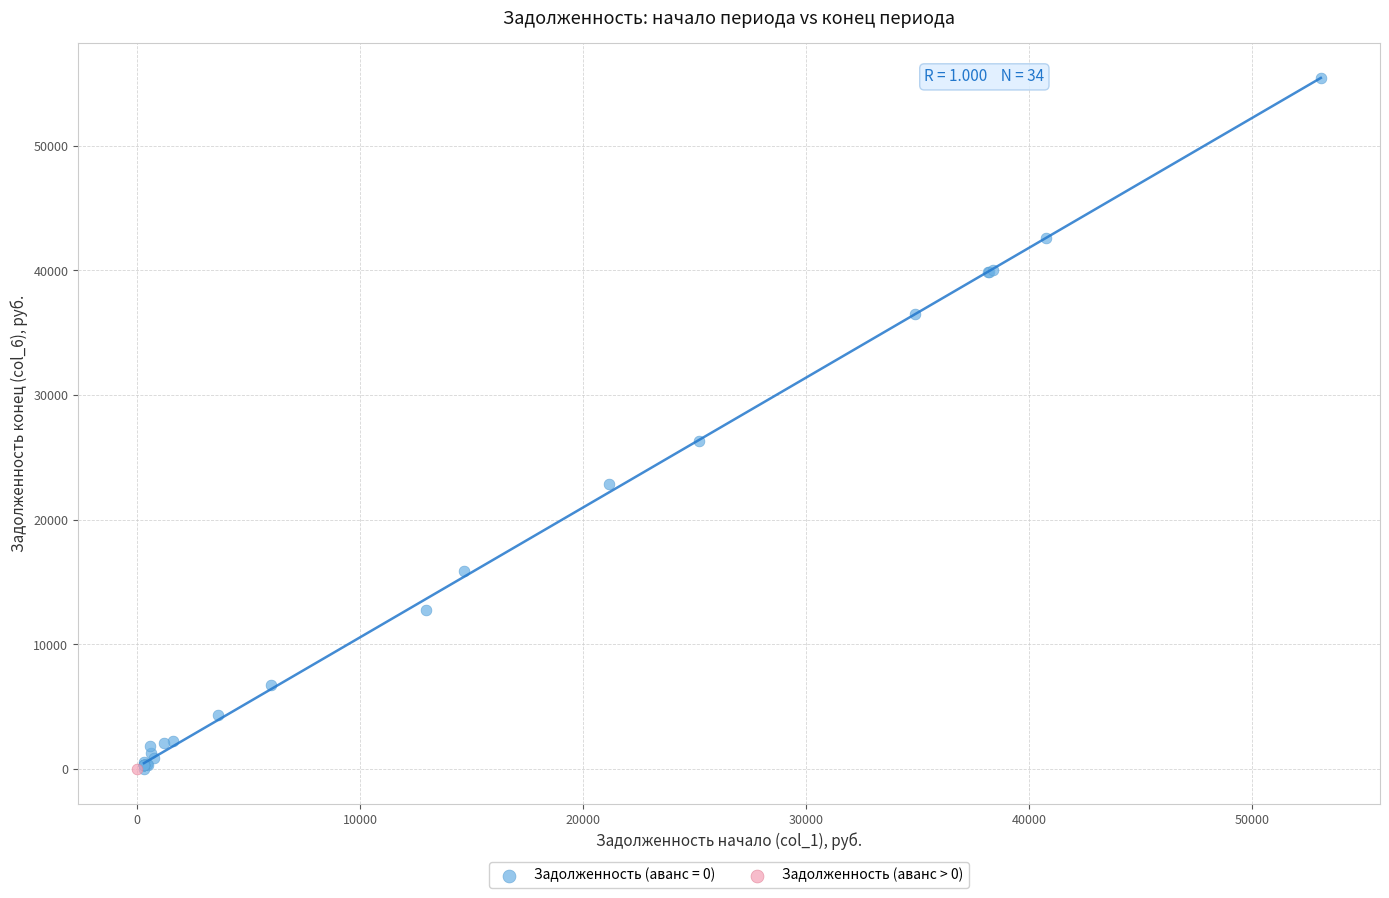

Which series contains the highest Y value?

Задолженность (аванс = 0)